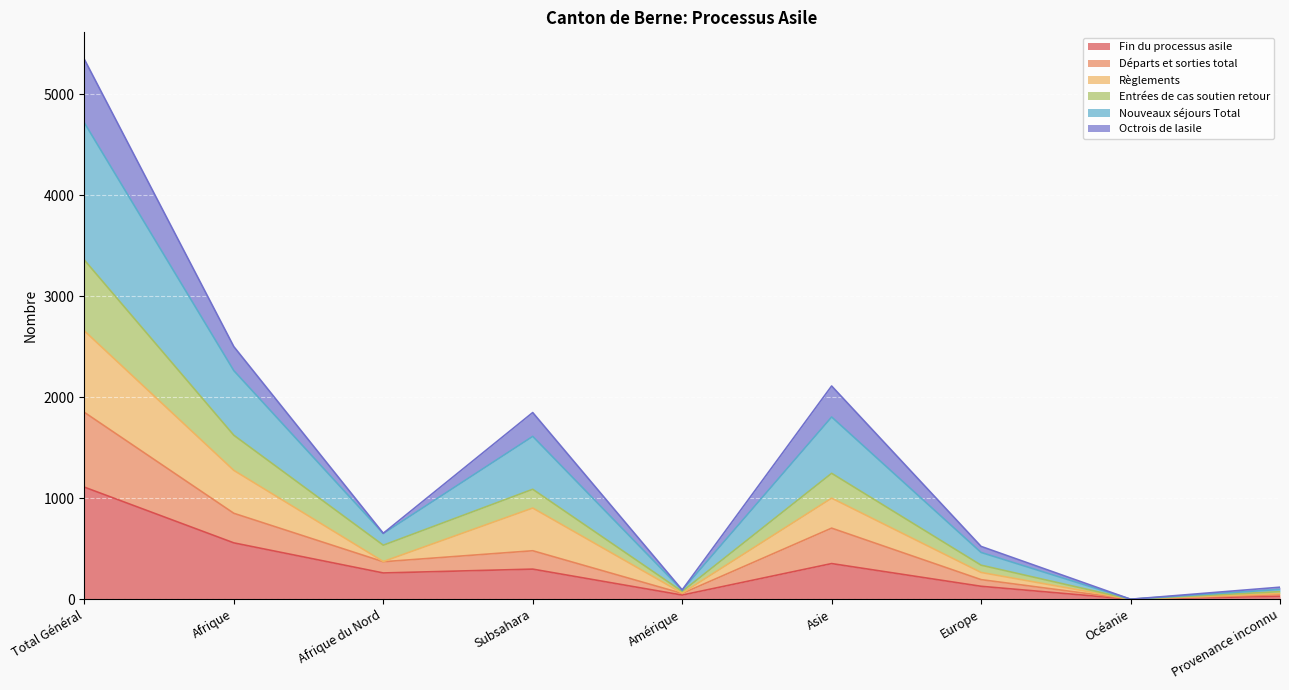

At which label does Fin du processus asile reach its peak?

Total Général